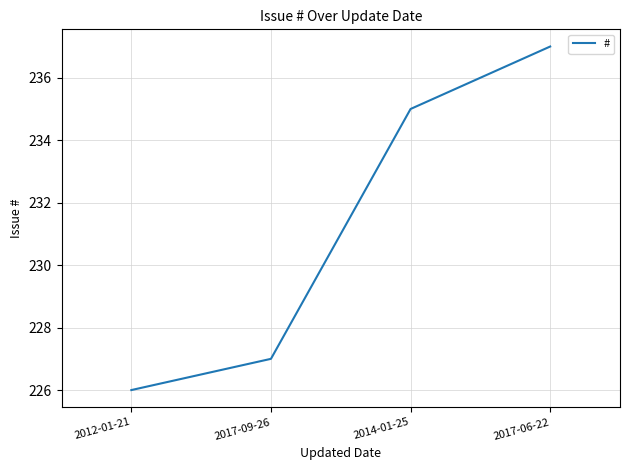

Rank the categories by value from highest to lowest.

2017-06-22, 2014-01-25, 2017-09-26, 2012-01-21